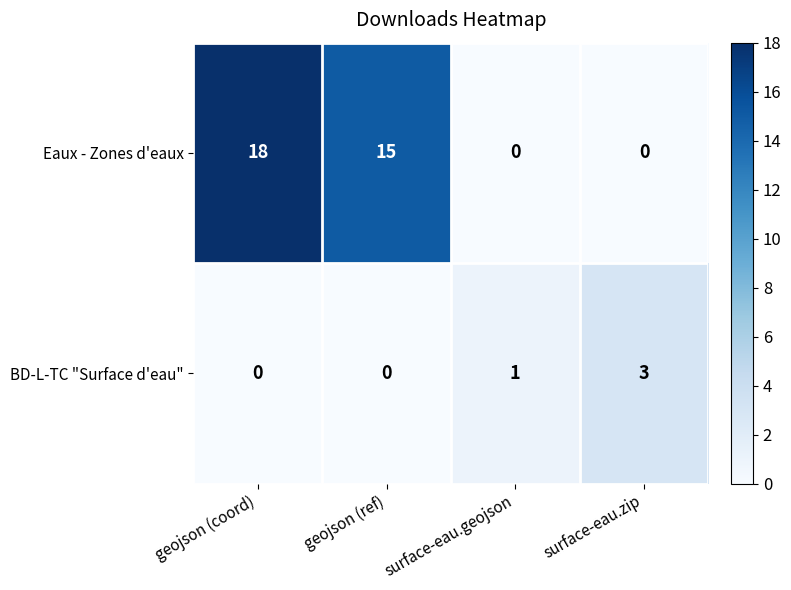

Rank the series by their average value, from lowest to highest.

BD-L-TC "Surface d'eau", Eaux - Zones d'eaux